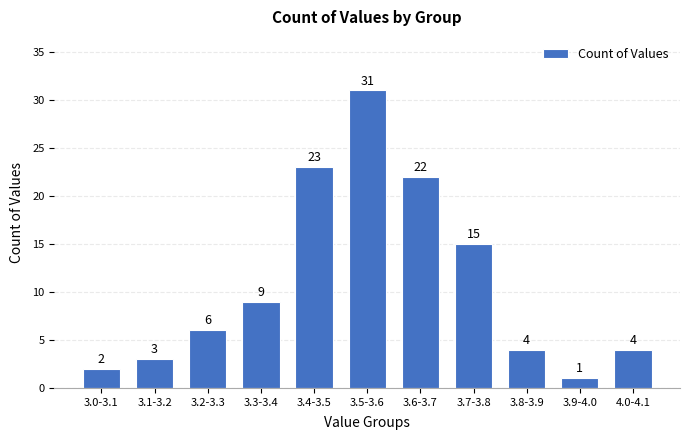

Reading left to right, extract all data points from this chart.

2	3	6	9	23	31	22	15	4	1	4